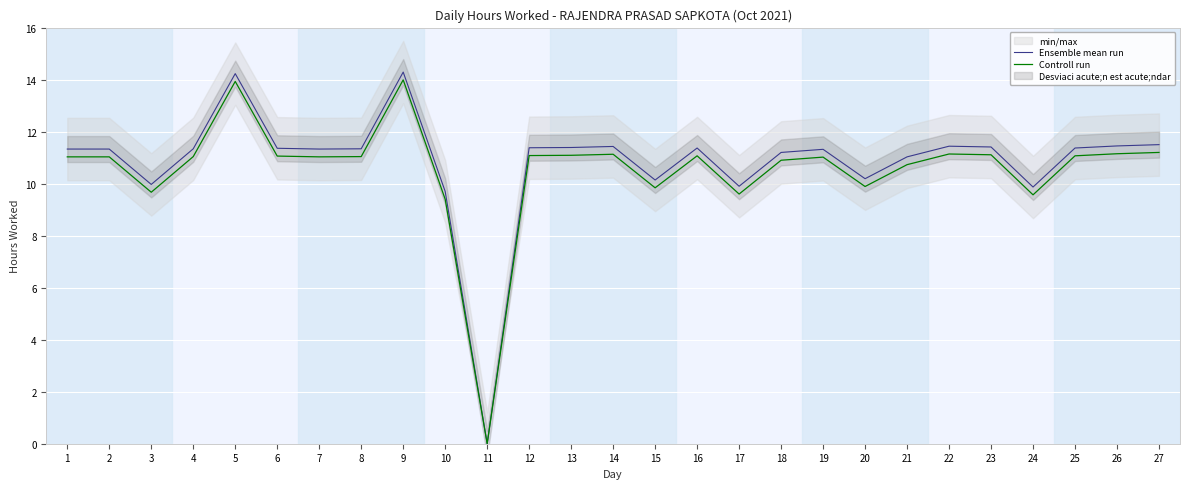

Where does the Controll run series first go above 11?

1